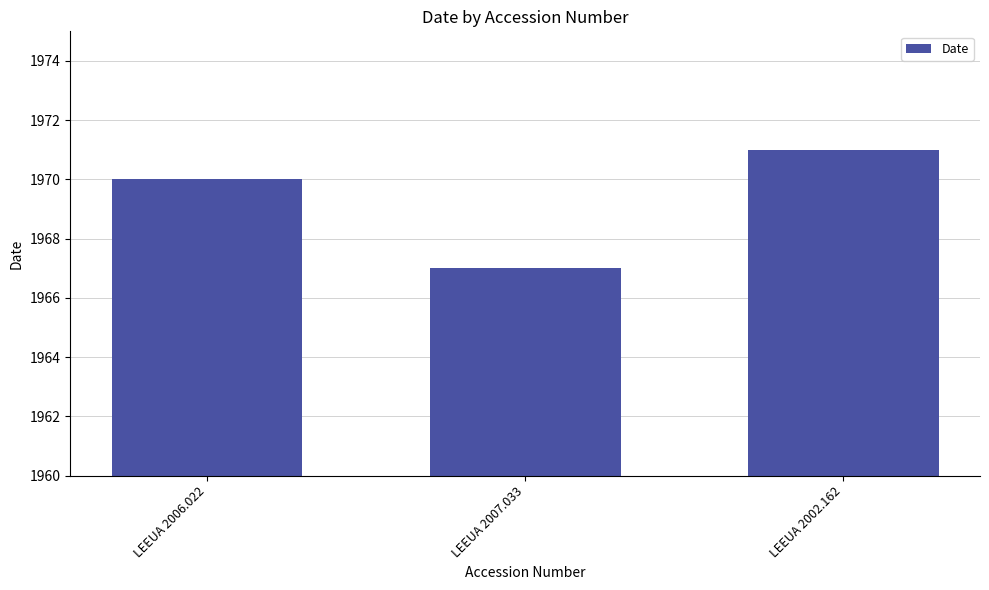

Rank the categories by value from lowest to highest.

LEEUA 2007.033, LEEUA 2006.022, LEEUA 2002.162